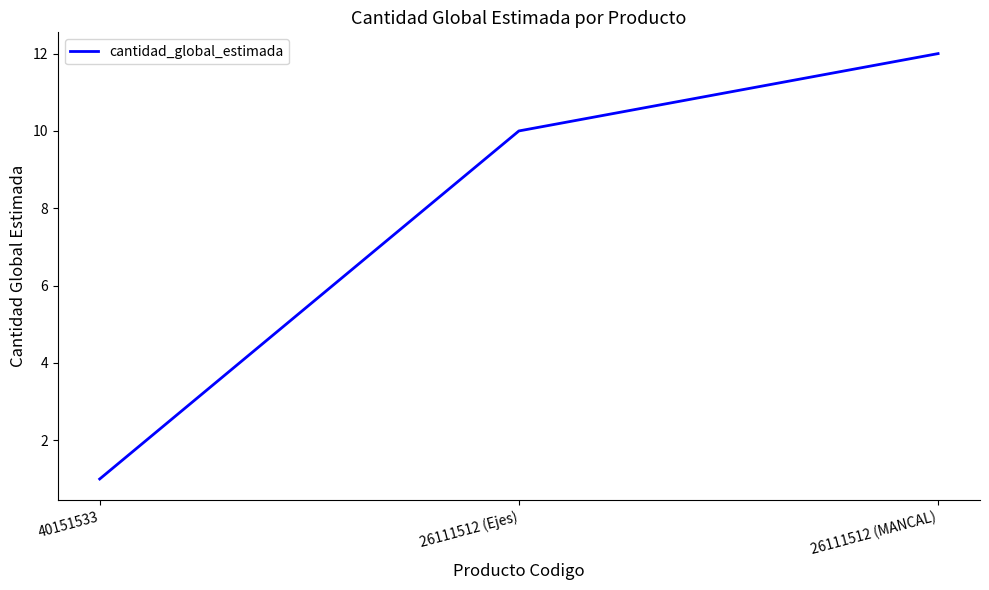

Count the values in the range 1 to 12.

3